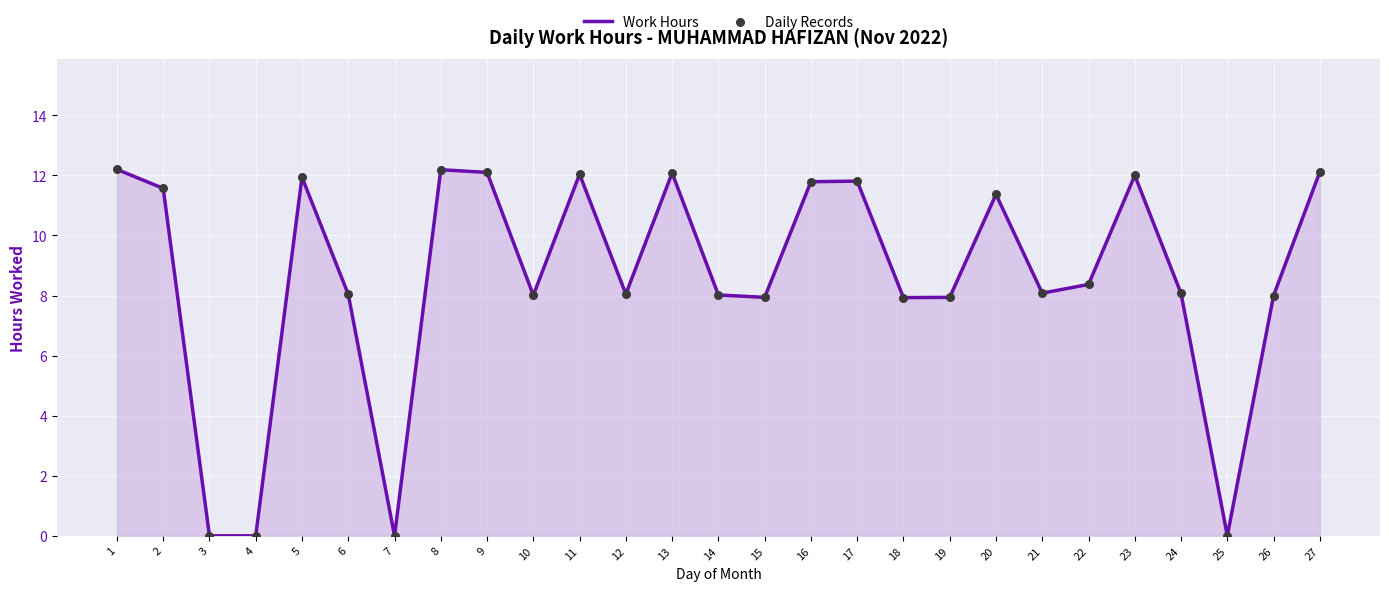

What is the ratio of the value at 14 to the value at 2?

0.7